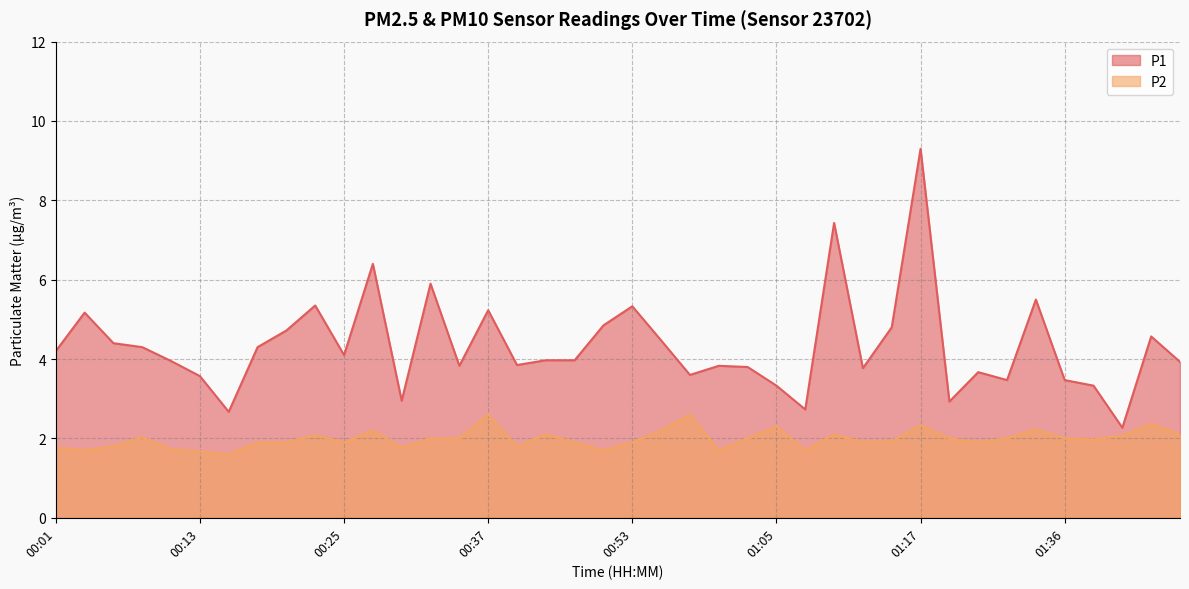

What value does the P2 series have at 00:27?

2.2